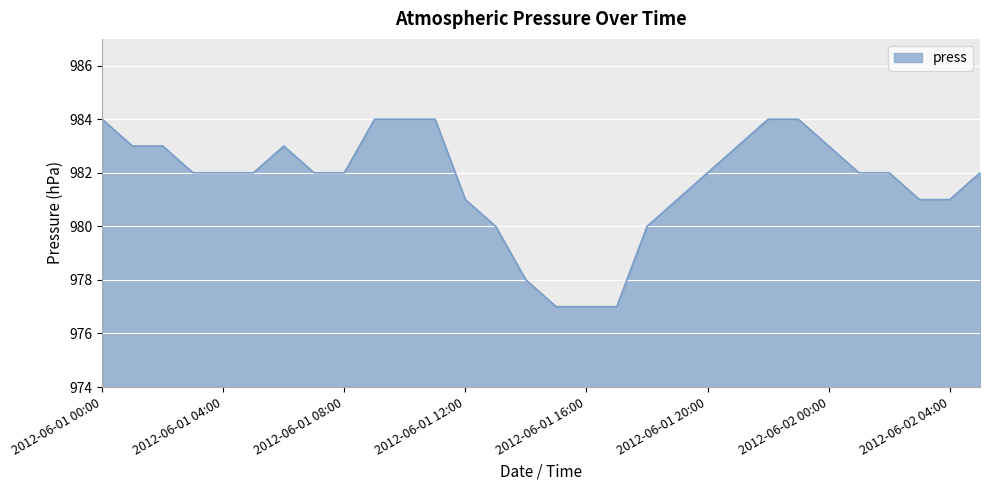

How many distinct data groups are displayed?

1